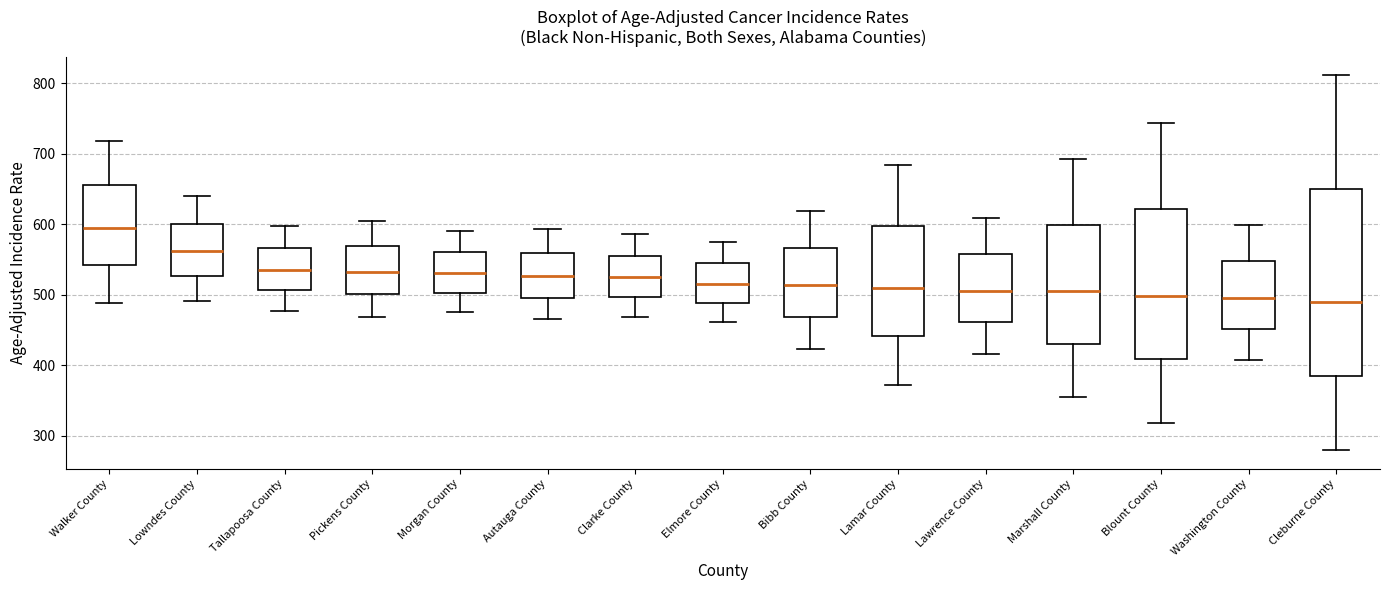

Where does the median line of the box for Lawrence County sit on the y-axis? The values are not printed on the chart, so give them approximately, as read against the axis.

510